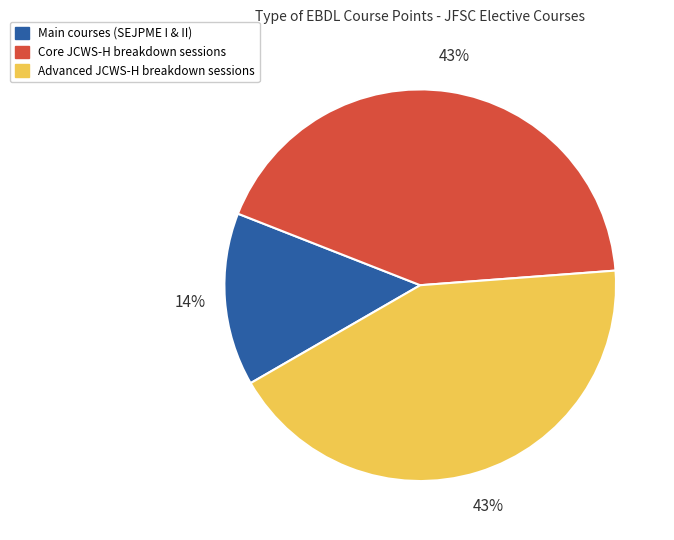

What percentage is the Core JCWS-H breakdown sessions slice, to the nearest percent?

43%